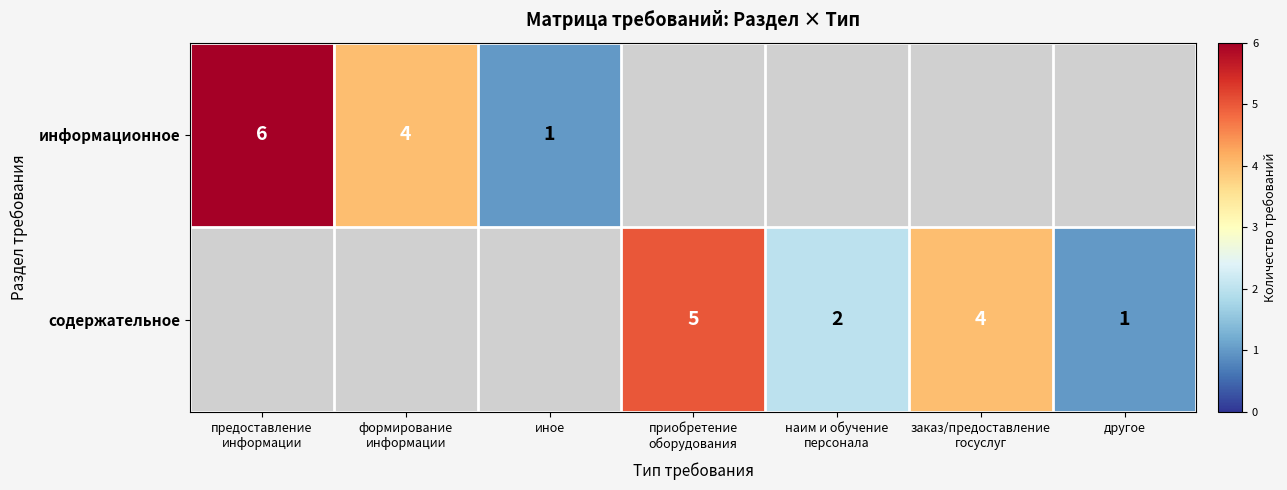

Rank the series by their average value, from highest to lowest.

информационное, содержательное